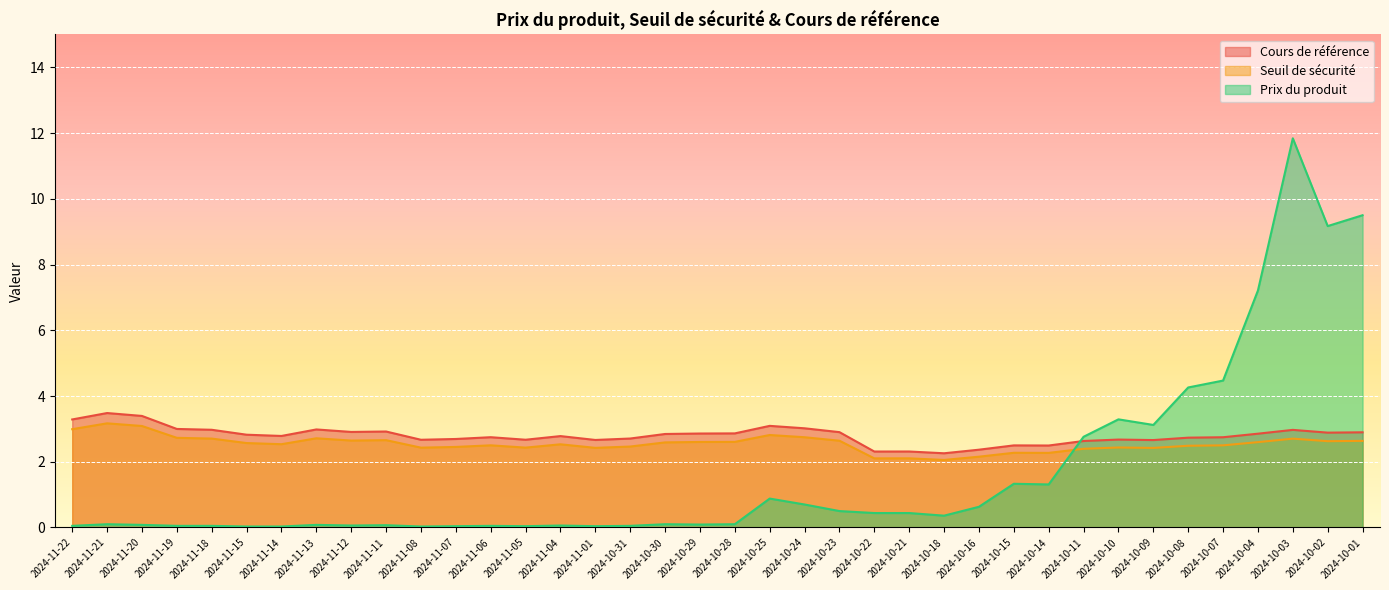

True or false: Cours de référence and Seuil de sécurité cross at least once.

False